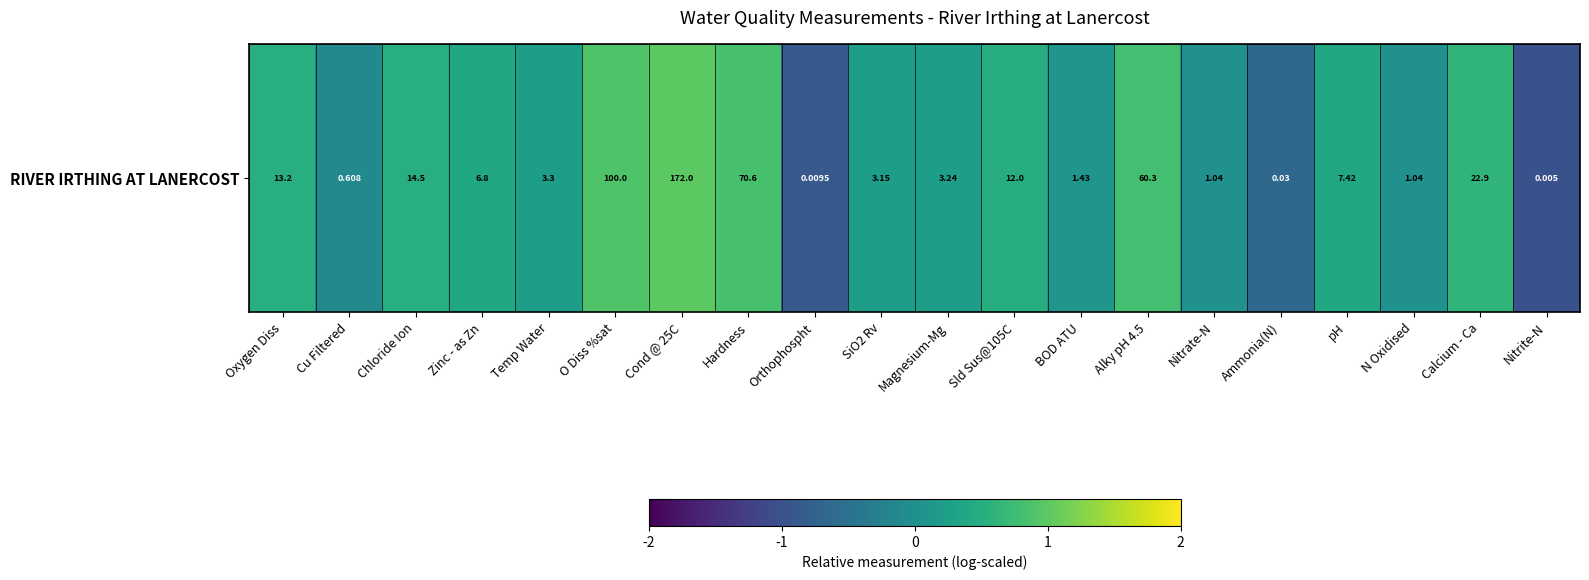

Read the value at Alky pH 4.5.

0.8